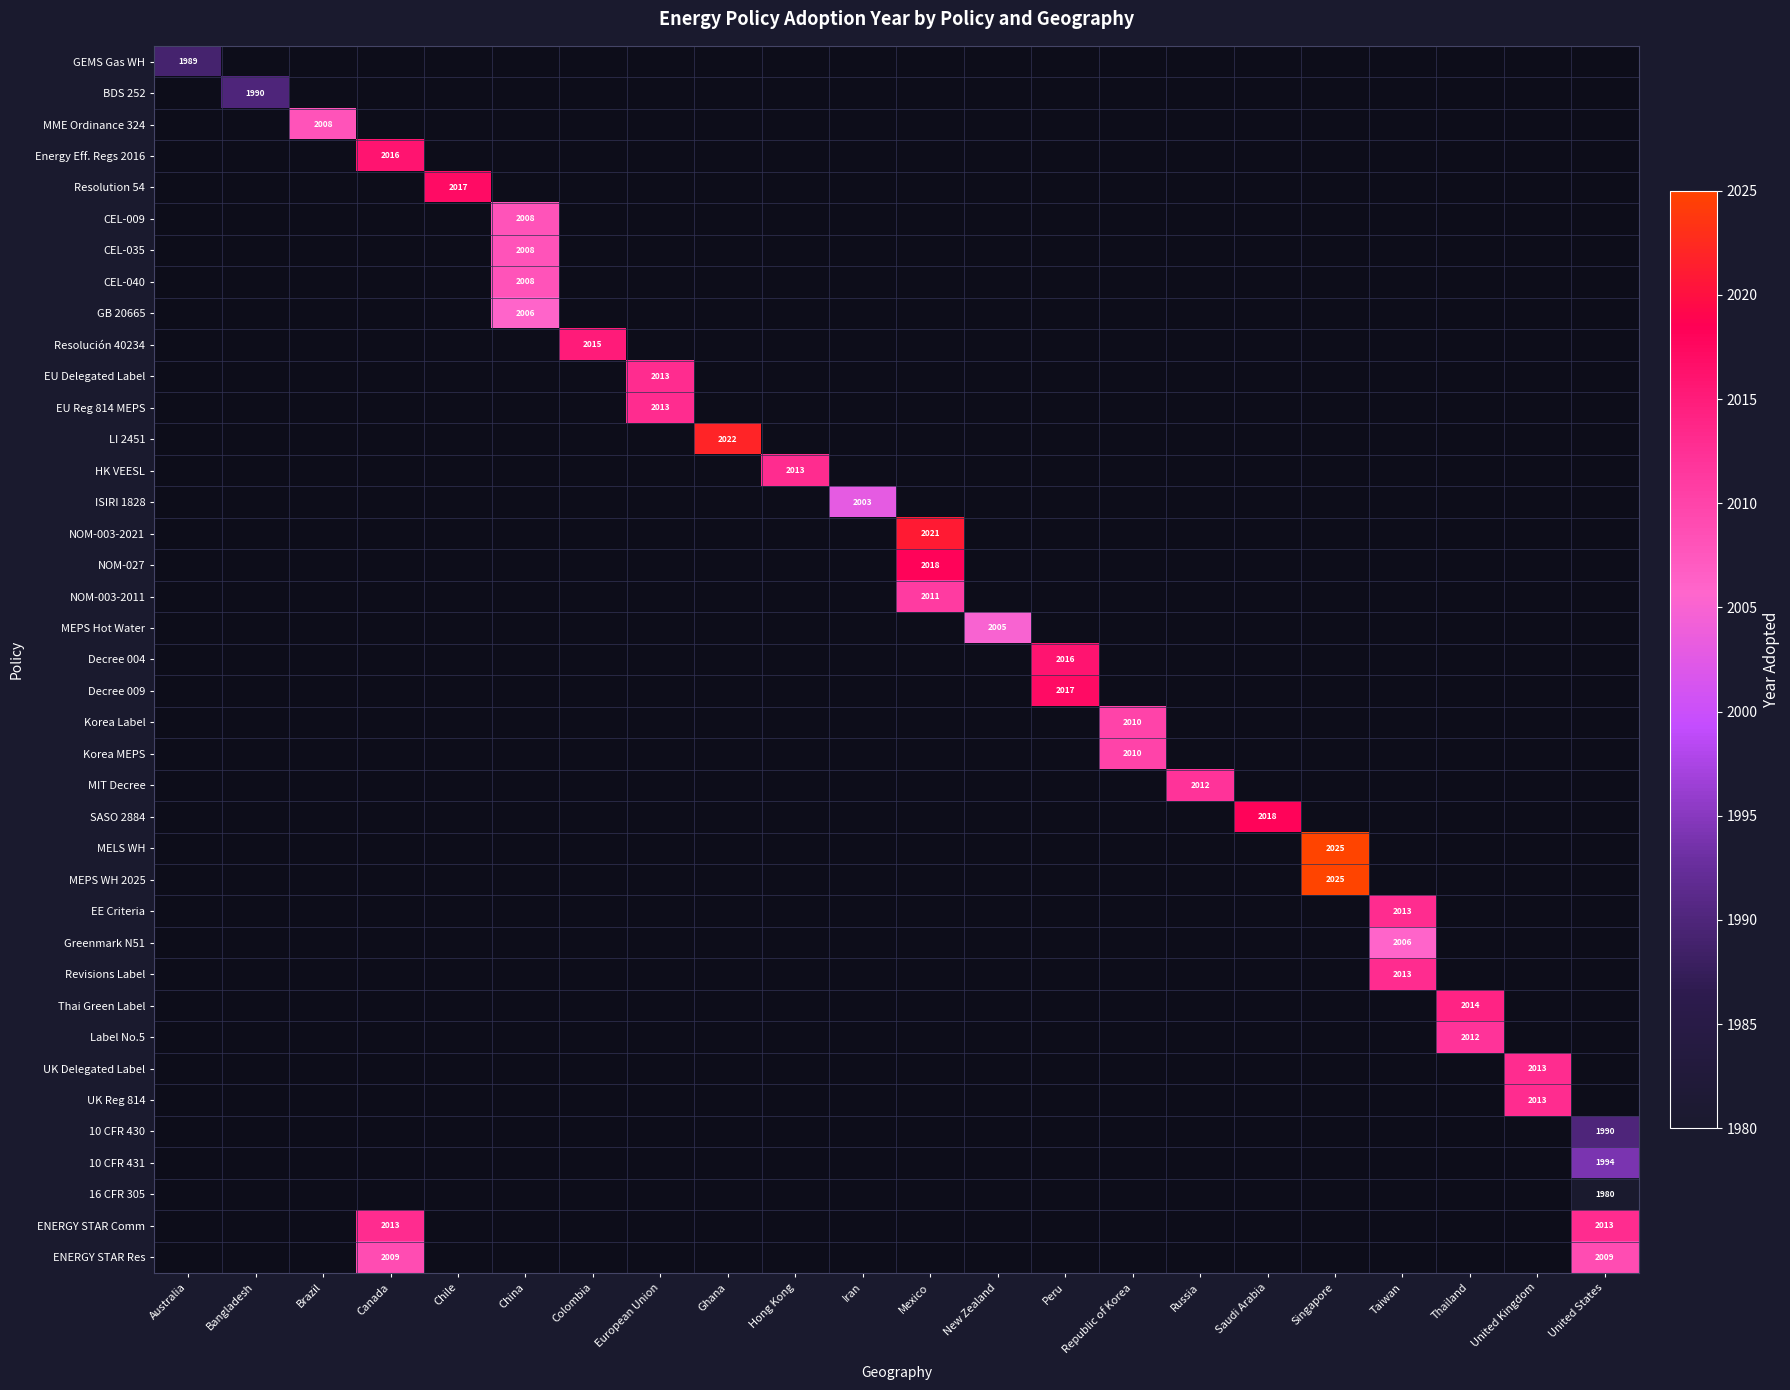

Is the value of UK Reg 814 at Iran greater than the value of 10 CFR 431 at Australia?

No